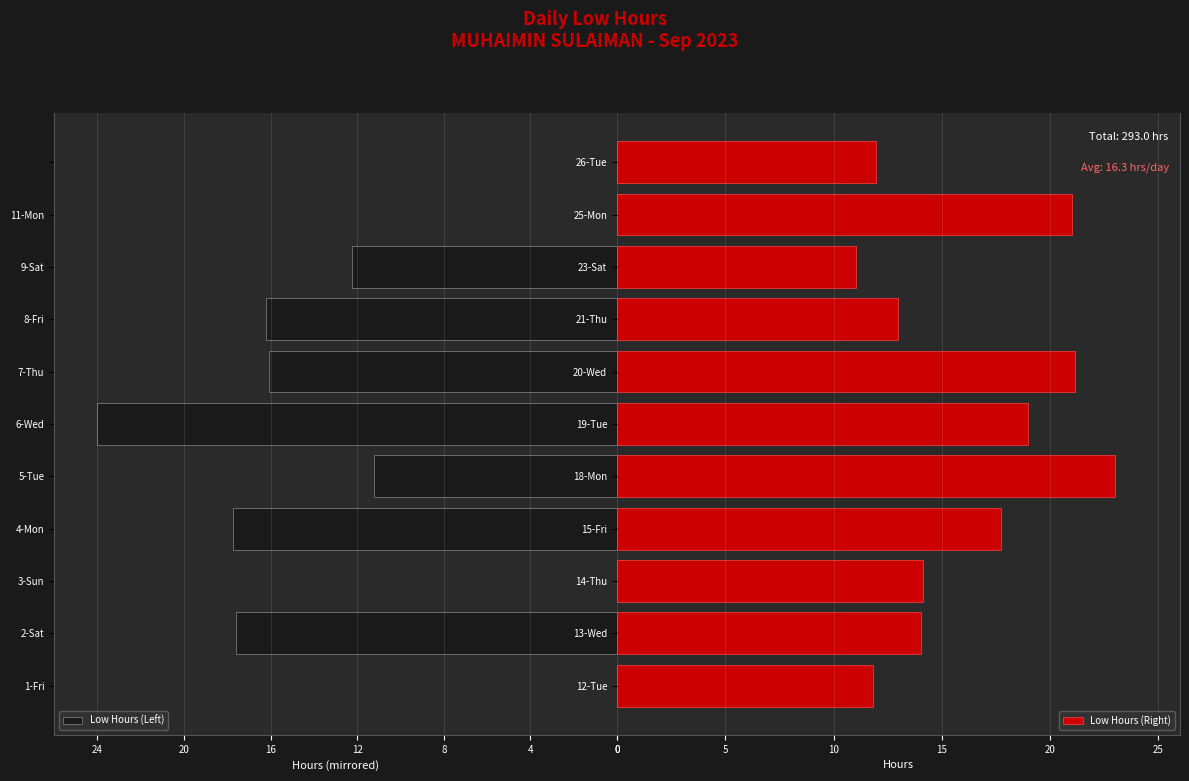

The Low Hours (Right) series shows 11.0 at 23-Sat. True or false?

True